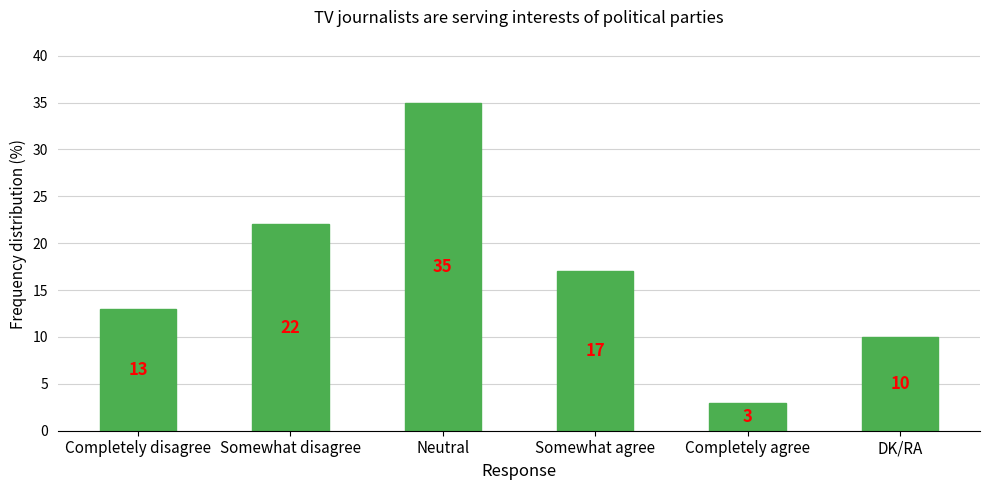

List the labels in order of value, largest first.

Neutral, Somewhat disagree, Somewhat agree, Completely disagree, DK/RA, Completely agree